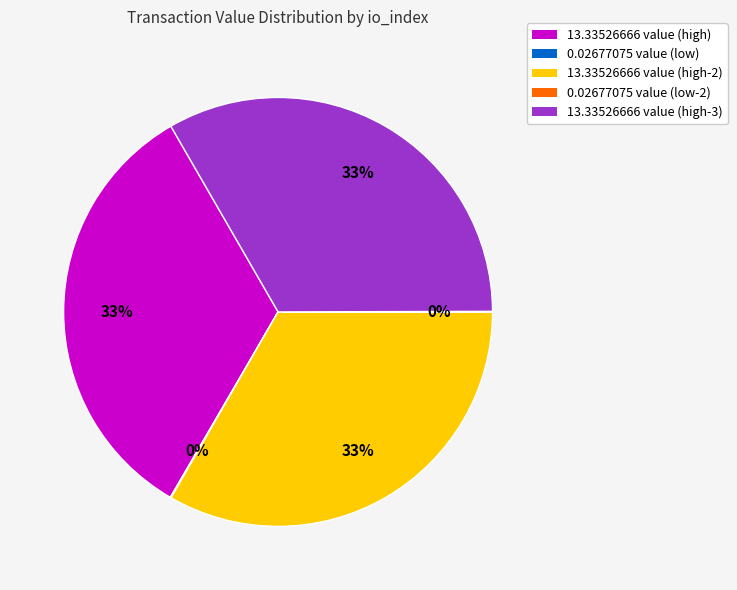

To the nearest percent, what is the difference between the largest and smallest slice percentages?

33%